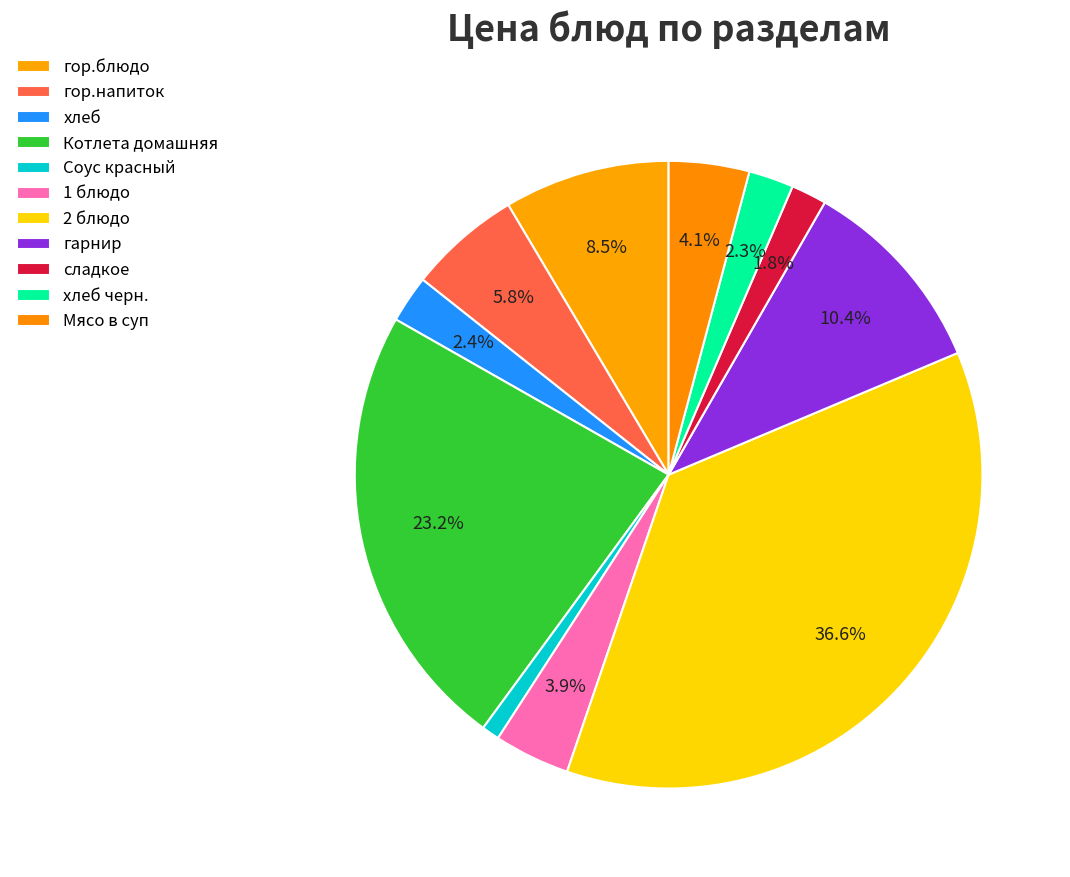

Which slice is the smallest?

Соус красный